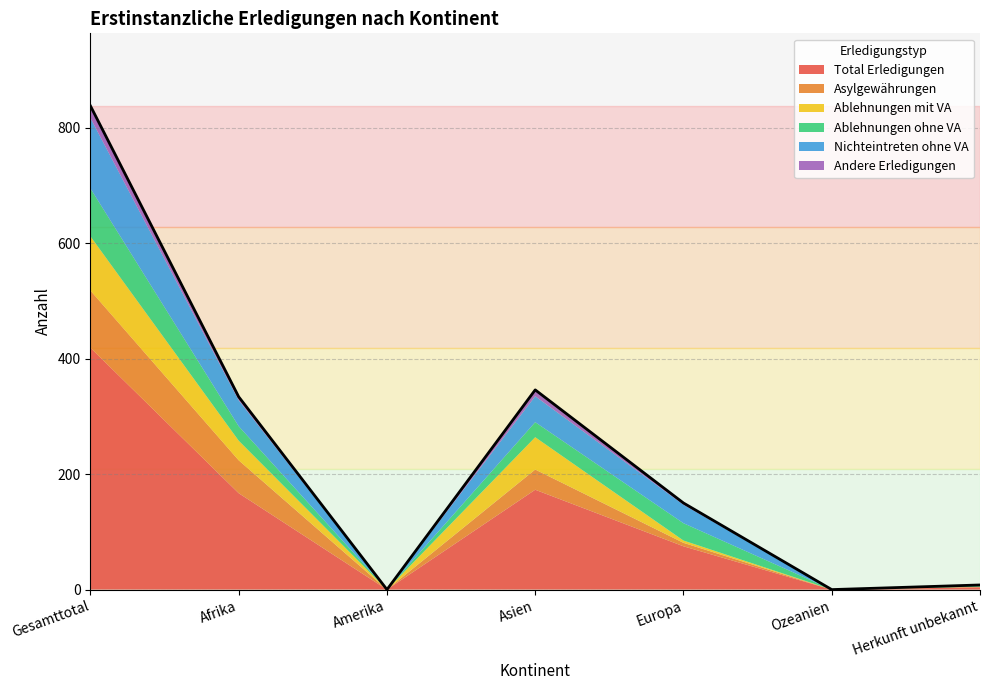

Which series has the largest total across all categories?

Total Erledigungen